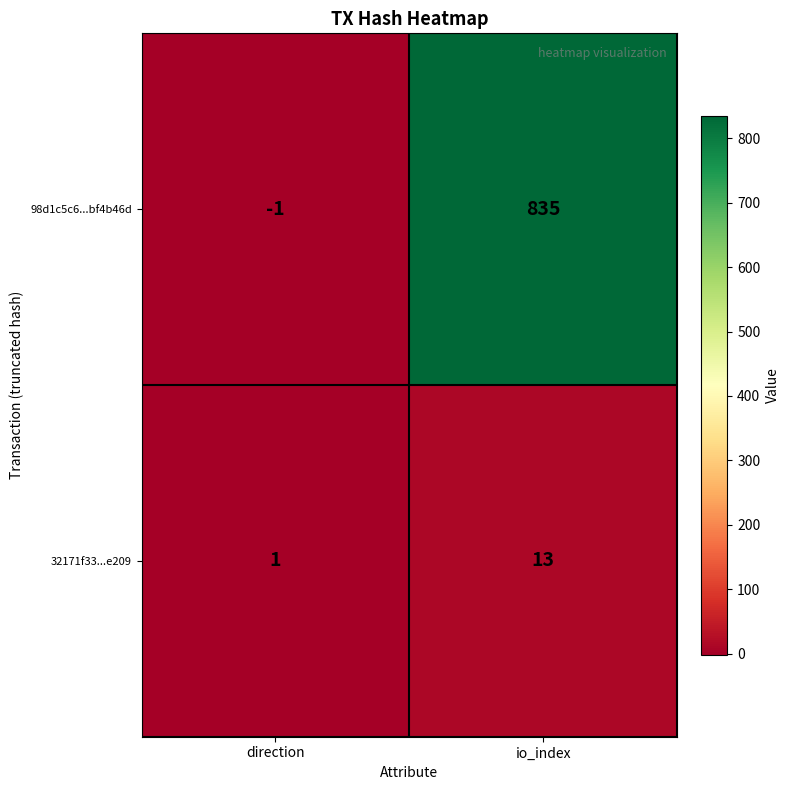

What is the average value of the 32171f33...e209 series?

7